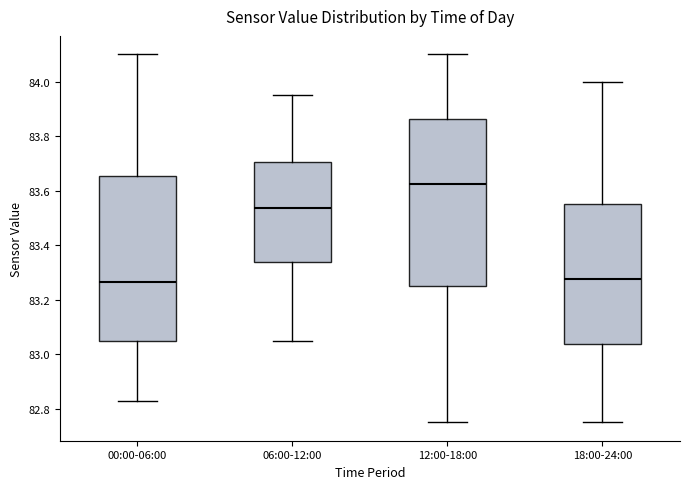

Reading left to right, read every box against the y-axis: the position of its median line, the range the box covers, and the ends of its whiskers. The values are not printed on the chart, so give them approximately, as read against the axis.

00:00-06:00: median 83.26, box 83.06 to 83.66, whiskers 82.84 to 84.10
06:00-12:00: median 83.54, box 83.34 to 83.70, whiskers 83.06 to 83.96
12:00-18:00: median 83.62, box 83.26 to 83.86, whiskers 82.76 to 84.10
18:00-24:00: median 83.28, box 83.04 to 83.56, whiskers 82.76 to 84.00